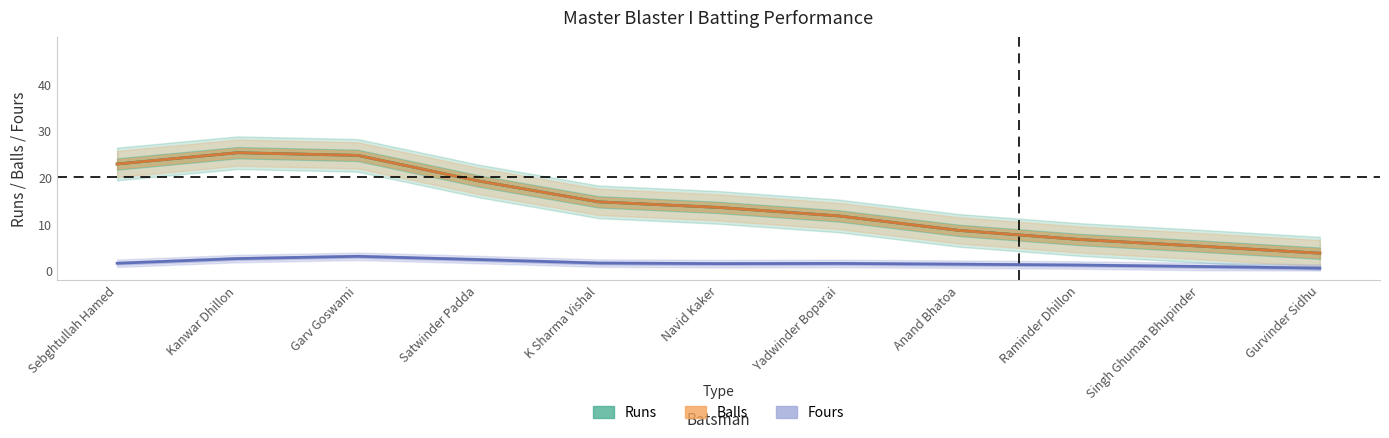

Reading left to right, extract all data points from this chart.

Runs: Sebghtullah Hamed=22.8	Kanwar Dhillon=25.2	Garv Goswami=24.7	Satwinder Padda=19.2	K Sharma Vishal=14.7	Navid Kaker=13.5	Yadwinder Boparai=11.7	Anand Bhatoa=8.6	Raminder Dhillon=6.6	Singh Ghuman Bhupinder=5.2	Gurvinder Sidhu=3.7
Balls: Sebghtullah Hamed=22.8	Kanwar Dhillon=25.2	Garv Goswami=24.7	Satwinder Padda=19.2	K Sharma Vishal=14.7	Navid Kaker=13.5	Yadwinder Boparai=11.7	Anand Bhatoa=8.6	Raminder Dhillon=6.6	Singh Ghuman Bhupinder=5.2	Gurvinder Sidhu=3.7
Fours: Sebghtullah Hamed=1.6	Kanwar Dhillon=2.6	Garv Goswami=3.0	Satwinder Padda=2.4	K Sharma Vishal=1.6	Navid Kaker=1.5	Yadwinder Boparai=1.5	Anand Bhatoa=1.4	Raminder Dhillon=1.2	Singh Ghuman Bhupinder=0.9	Gurvinder Sidhu=0.5